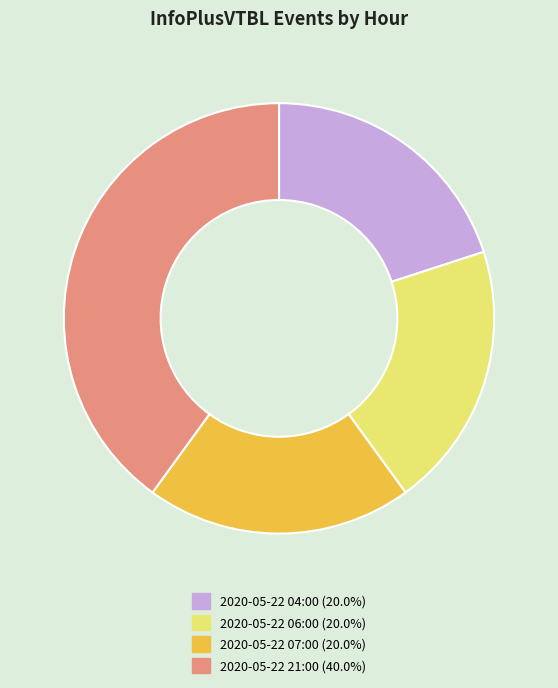

What is the largest slice in the pie chart?

2020-05-22 21:00